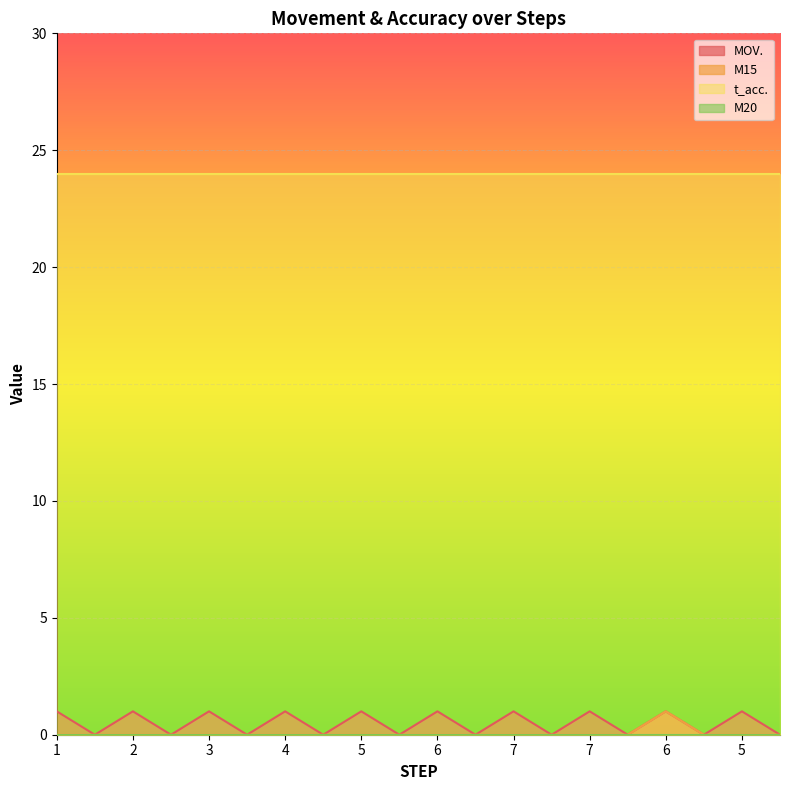

What is the total value across all series at 7?

1